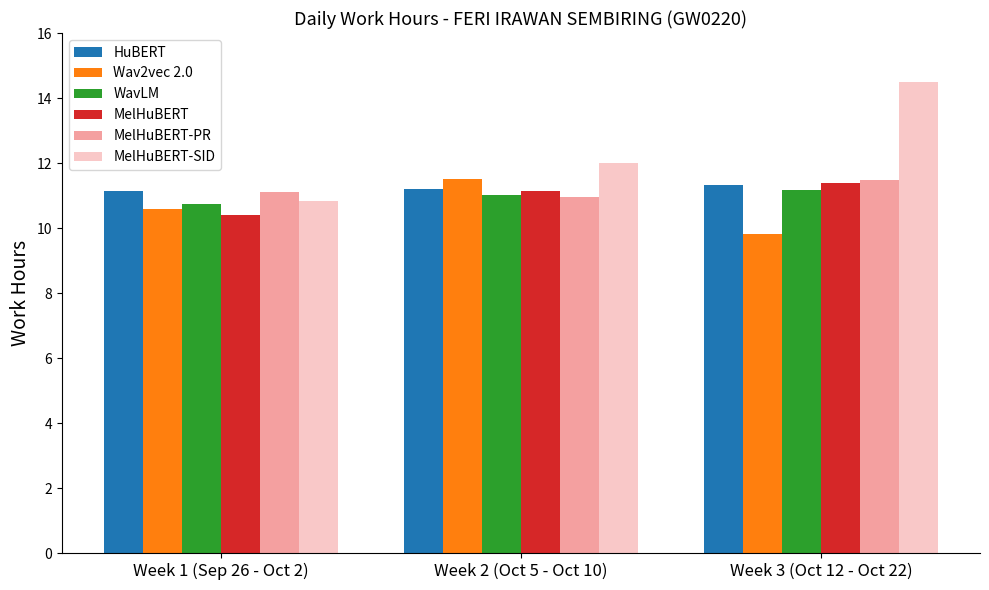

Which series has the widest spread of values?

MelHuBERT-SID